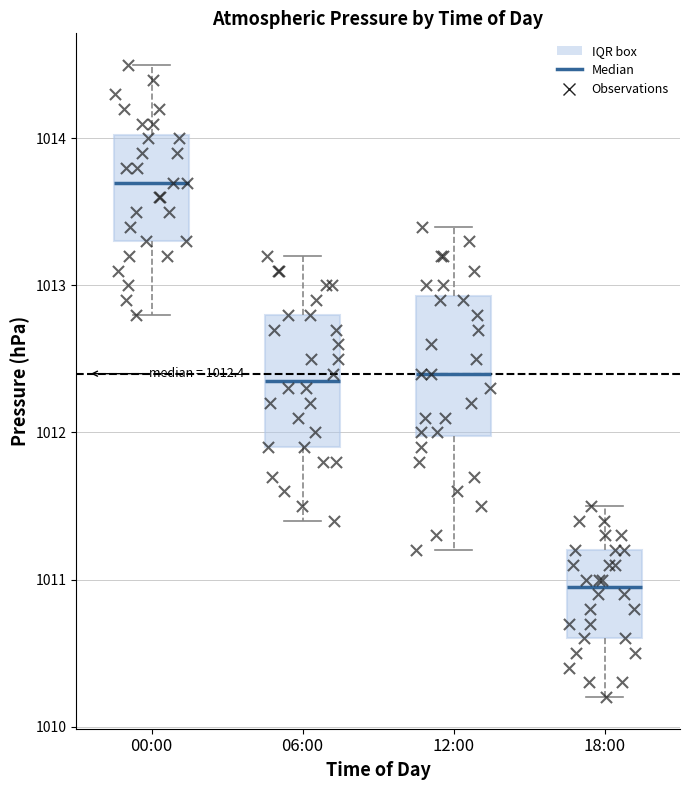

Which box's median line is the highest?

00:00